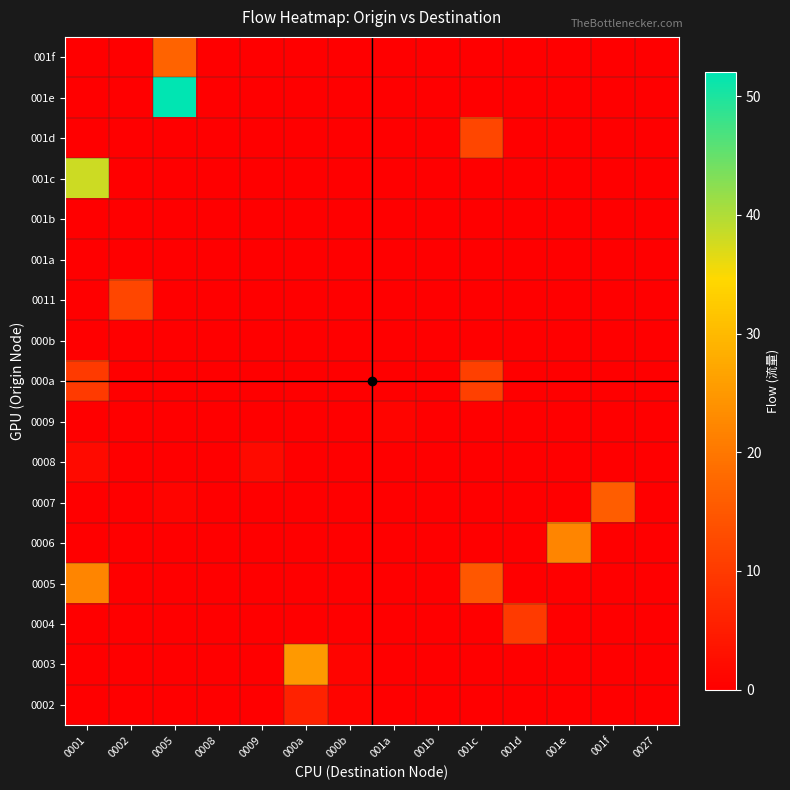

At how many categories does at least one series exceed 19?

4